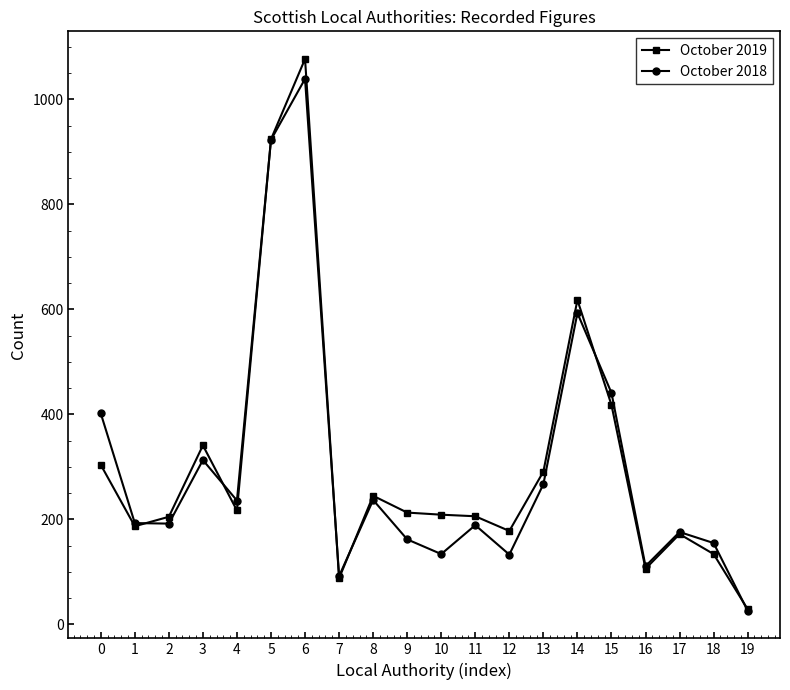

The October 2018 series shows 175 at 14. True or false?

False